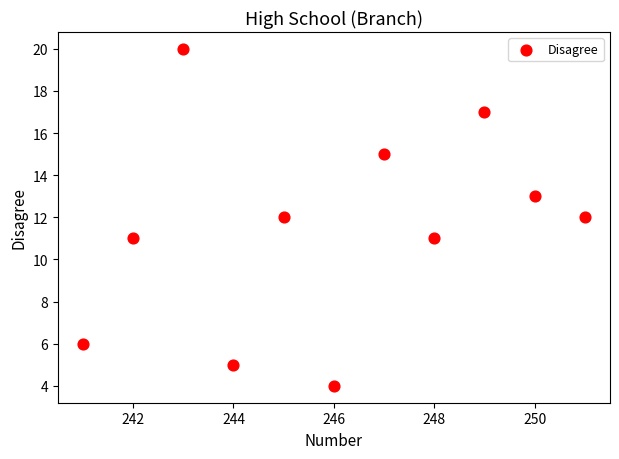

What is the average X value?

246